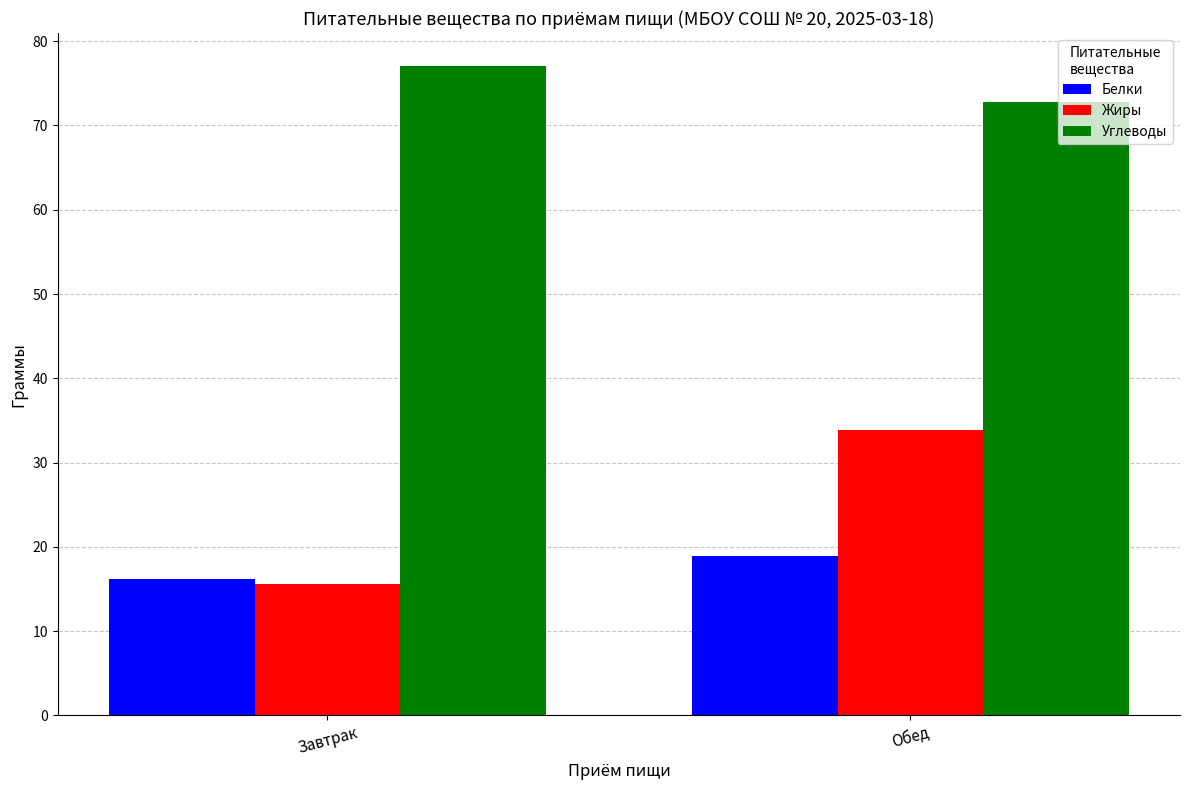

At which label does Жиры reach its peak?

Обед